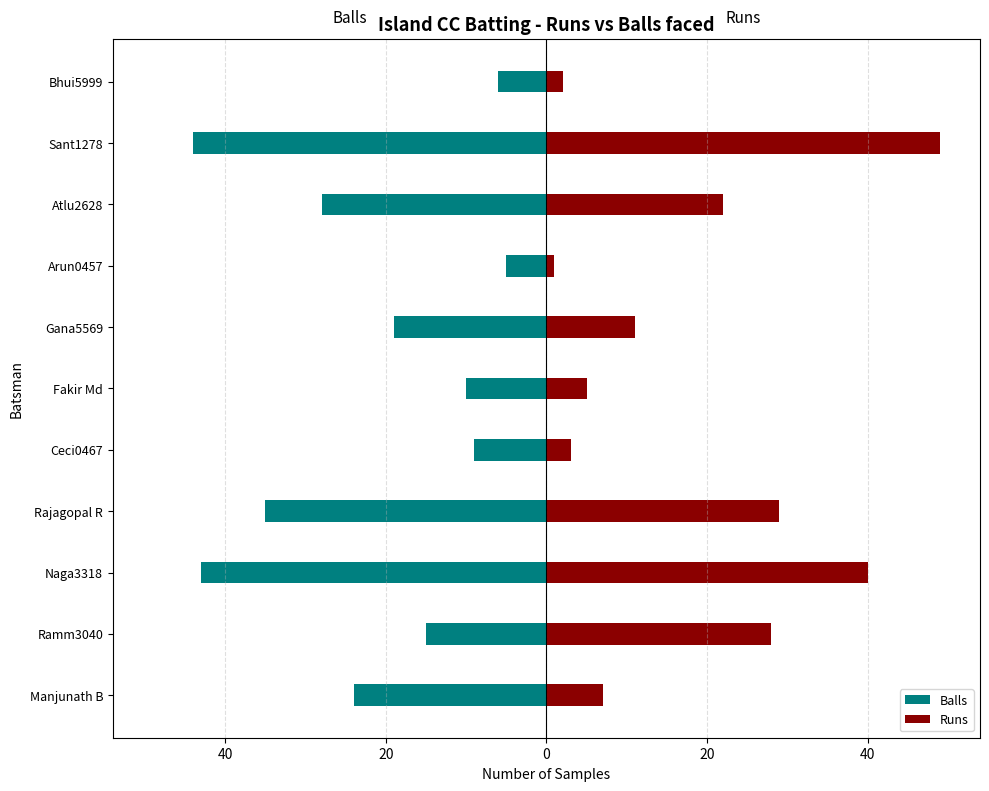

The Balls series shows -9 at Ceci0467. True or false?

True